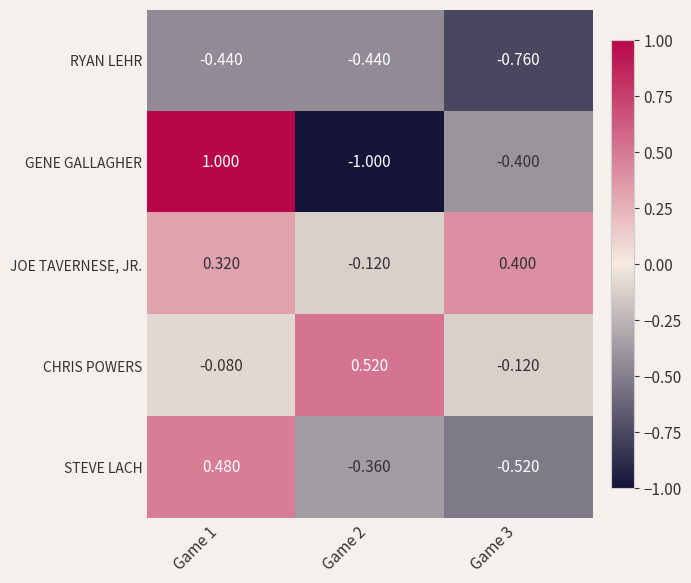

List the series in order of their peak value, highest first.

GENE GALLAGHER, CHRIS POWERS, STEVE LACH, JOE TAVERNESE, JR., RYAN LEHR